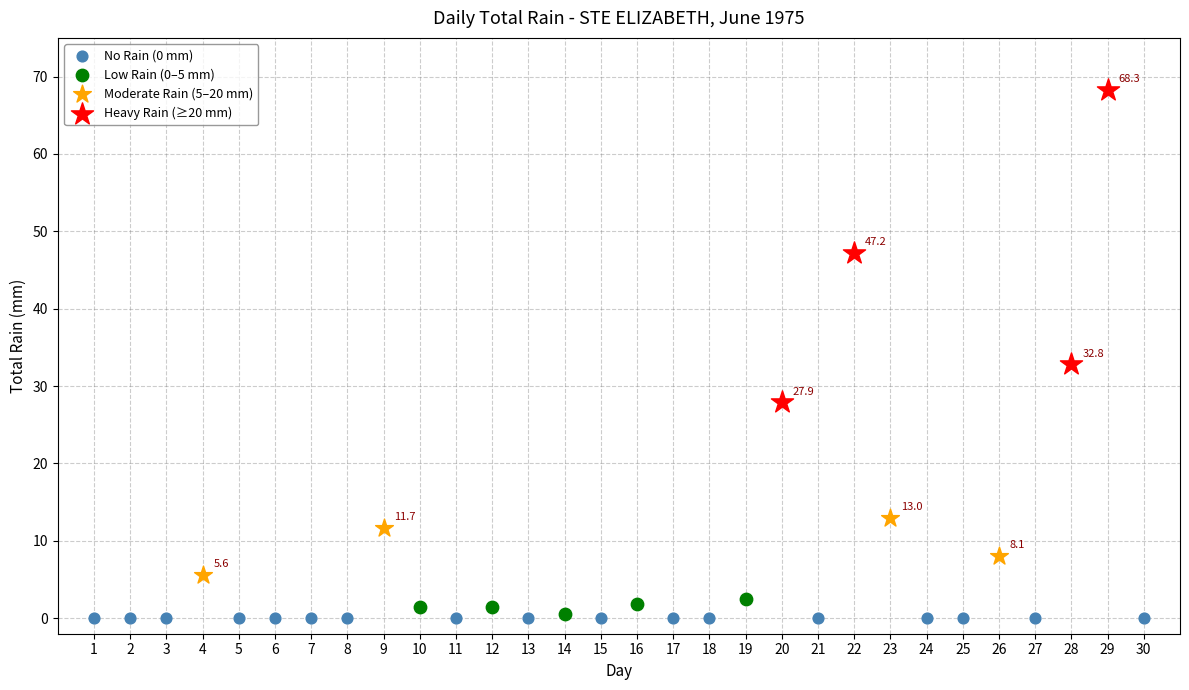

Which series reaches the maximum Y coordinate?

Heavy Rain (≥20 mm)